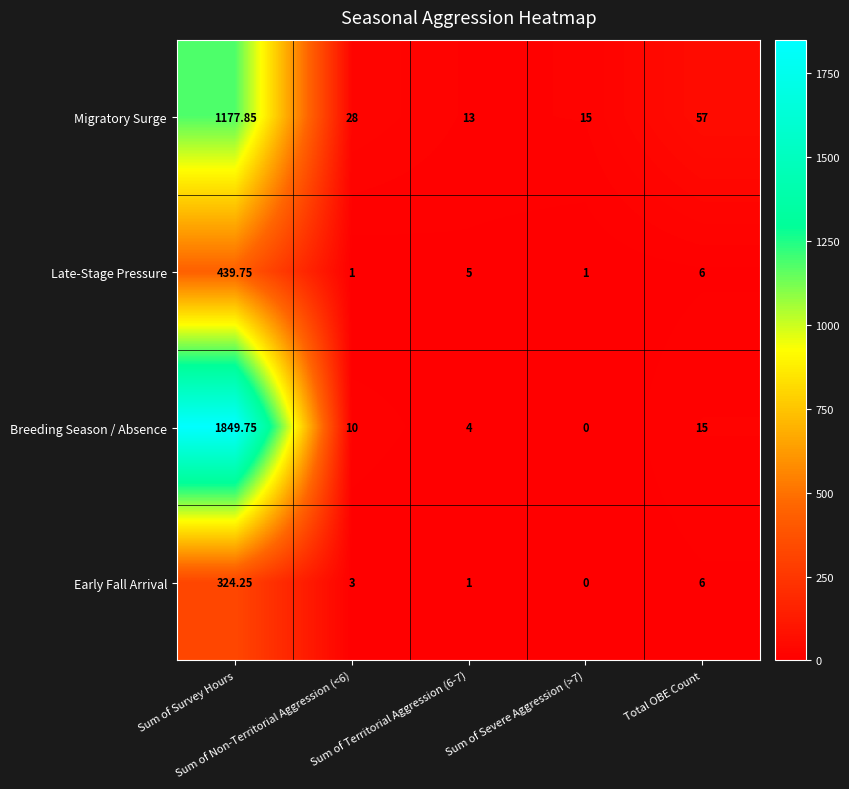

Which series has the largest total across all categories?

Breeding Season / Absence